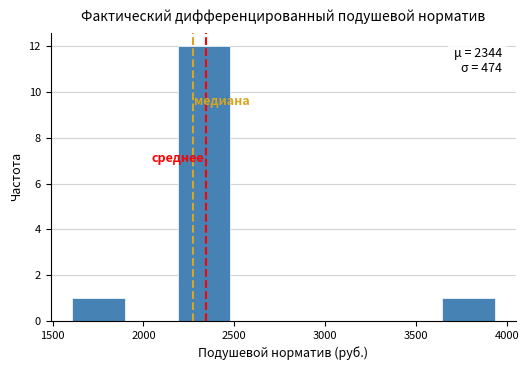

Which range on the x-axis has the tallest bar?

2200 to 2500